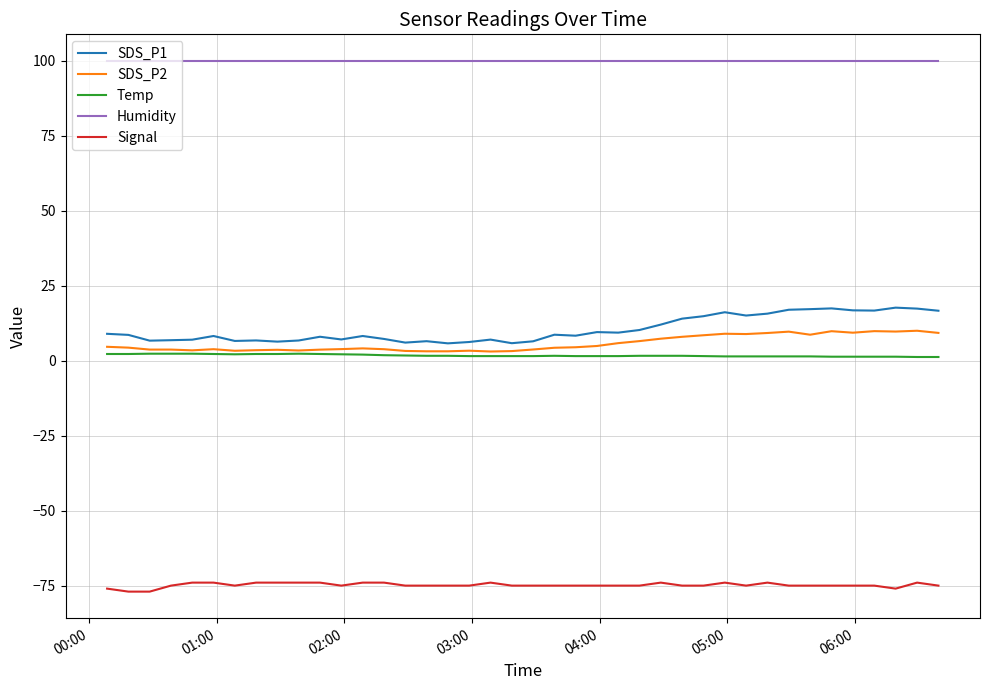

True or false: Signal and Temp cross at least once.

False